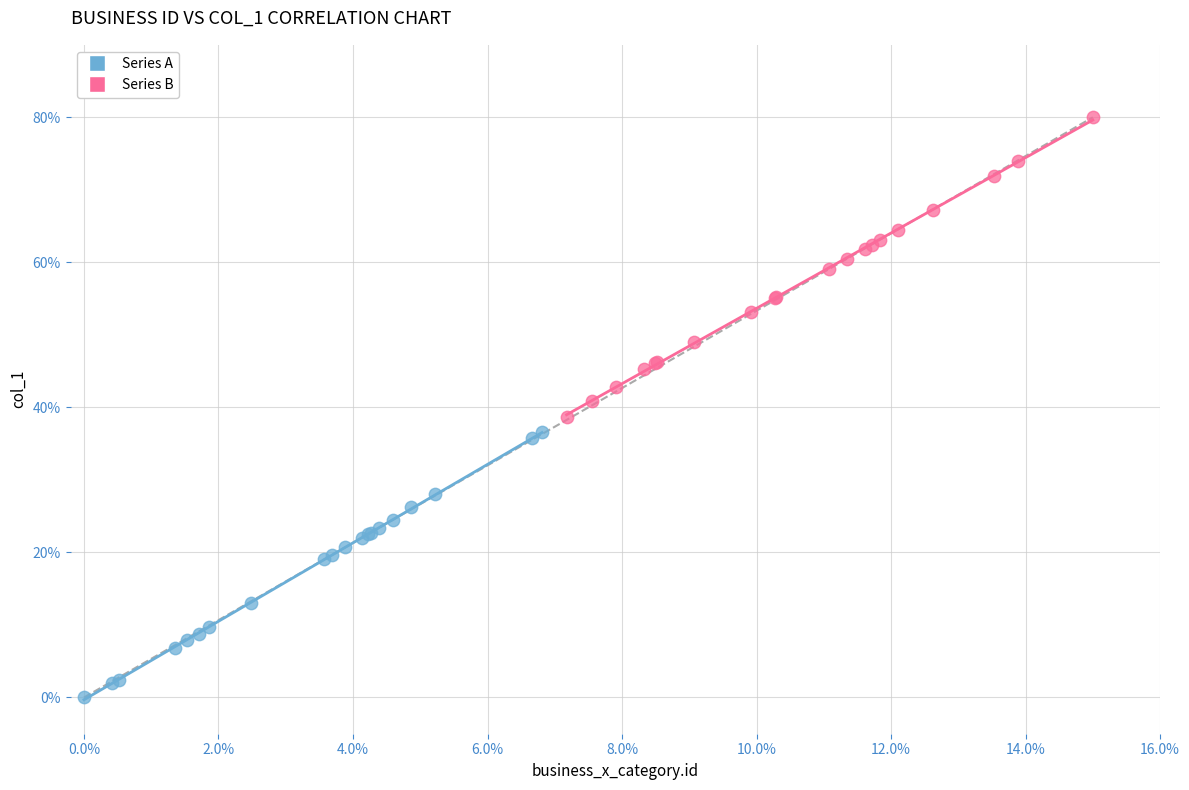

What are all the series names shown in the legend?

Series A, Series B